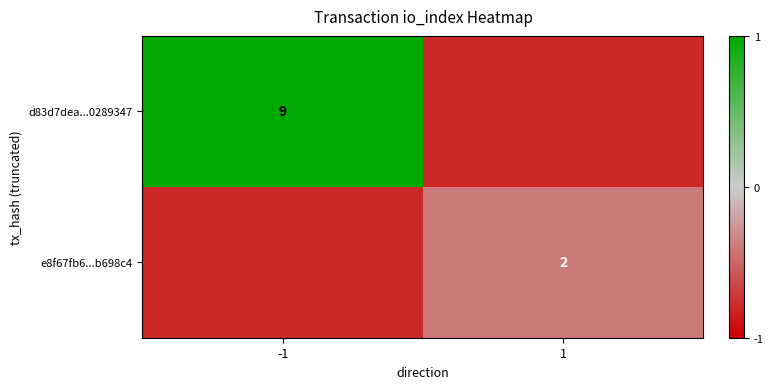

True or false: e8f67fb6...b698c4 has a value of 1 at 1.

False